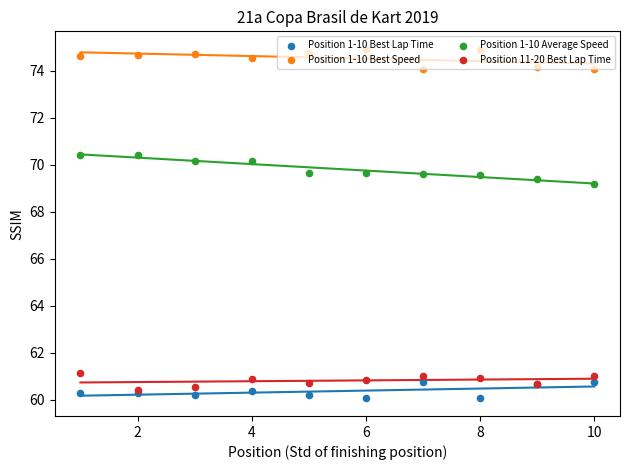

Which series reaches the minimum Y coordinate?

Position 1-10 Best Lap Time